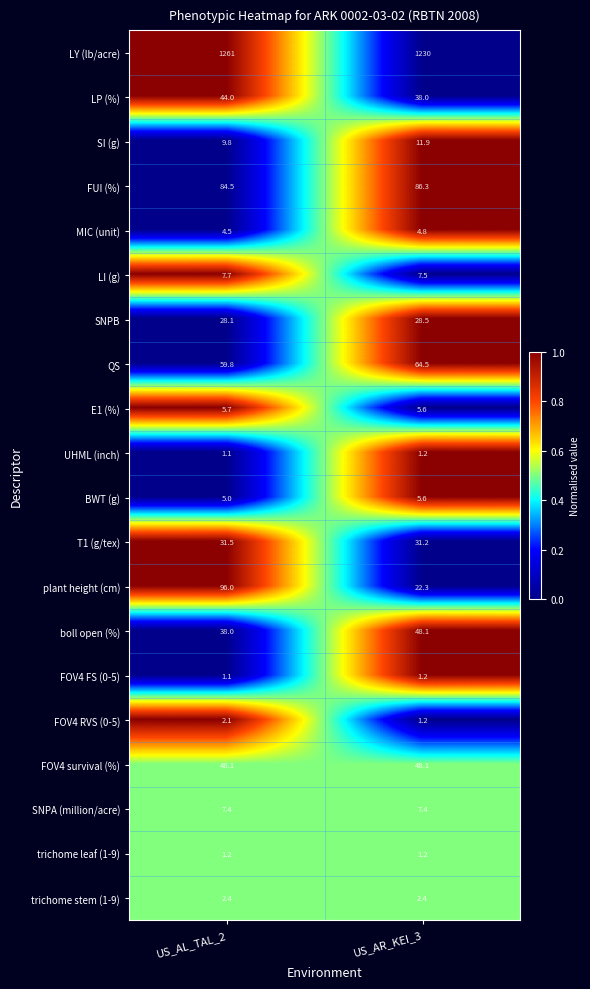

What is the difference between the LP (%) values at US_AL_TAL_2 and US_AR_KEI_3?

6.0